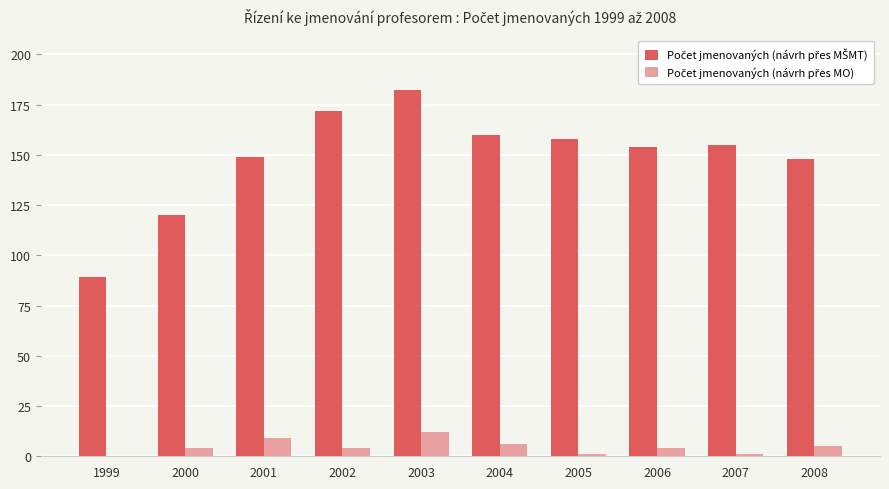

Are the bars horizontal?

No